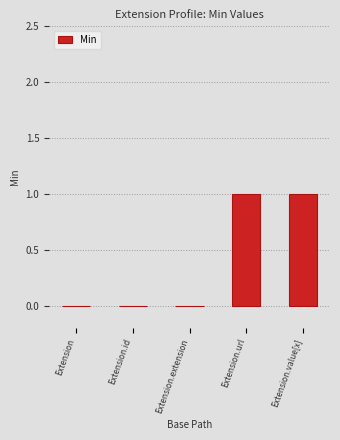

Between Extension and Extension.url, which is larger?

Extension.url